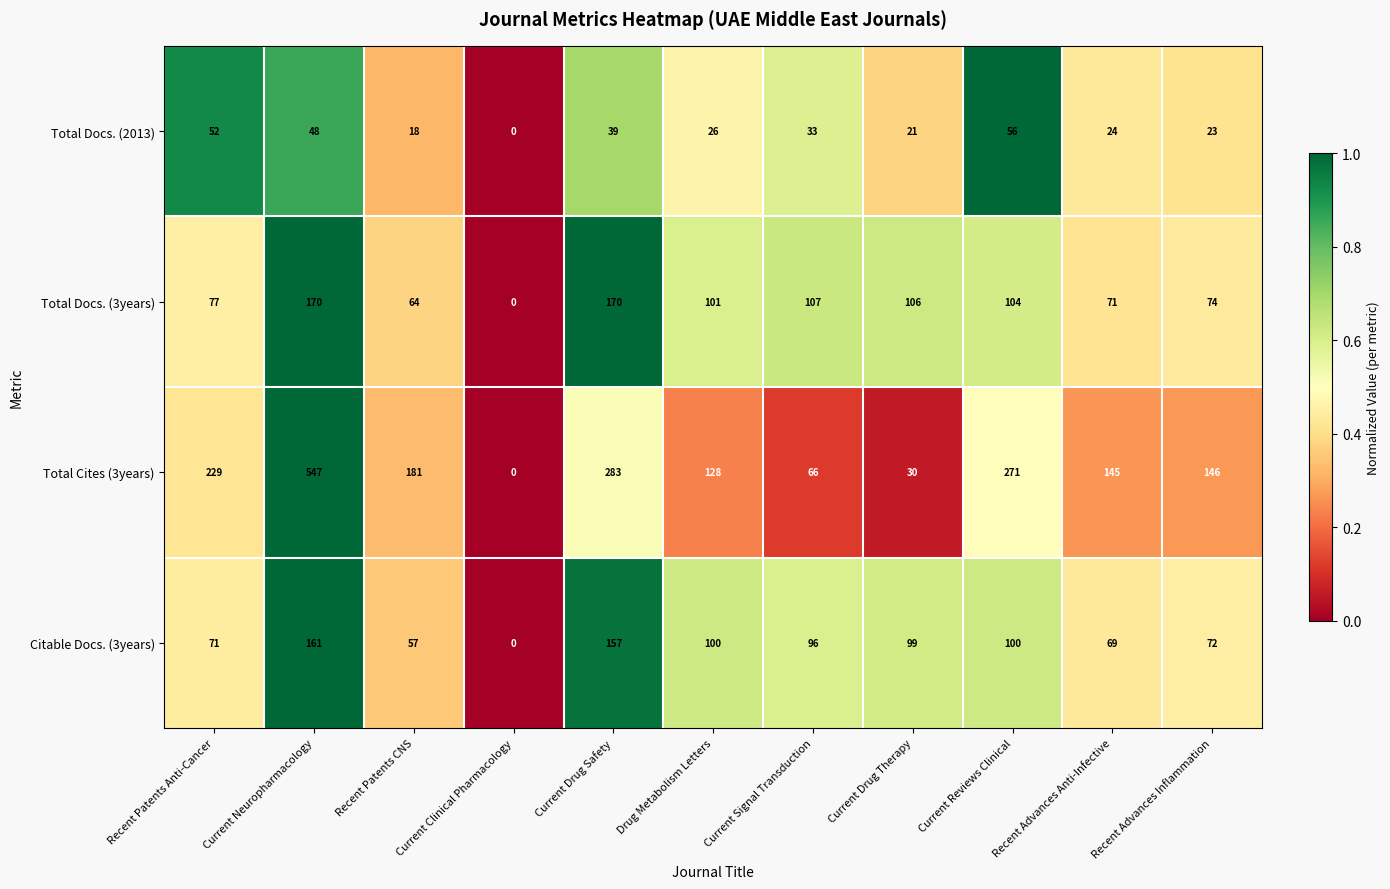

At which label does Total Cites (3years) first exceed 146?

Recent Patents Anti-Cancer